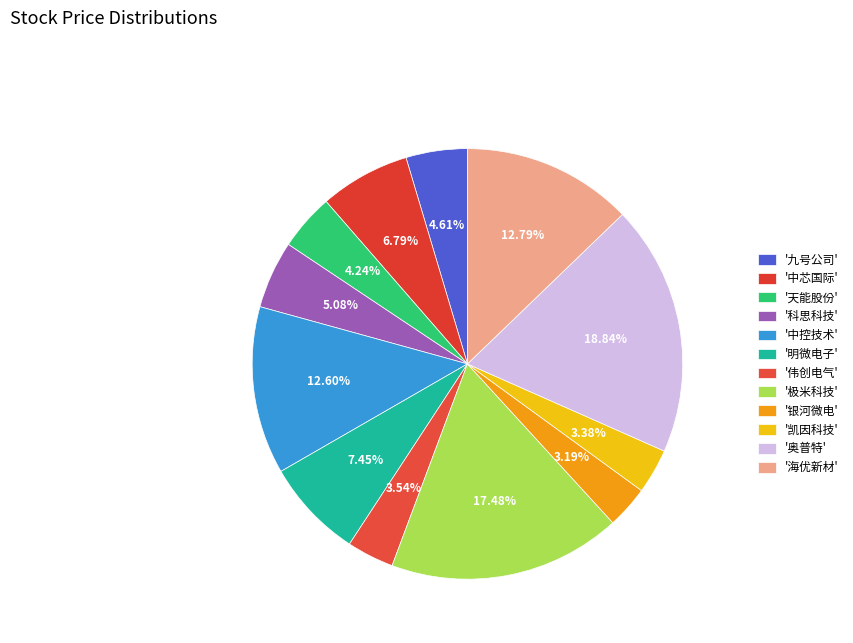

Count the number of slices in the pie.

12